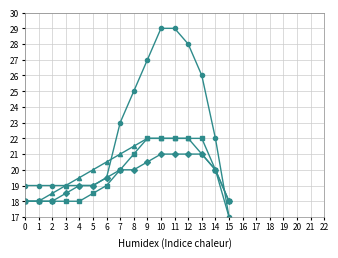

Count the number of categories in the chart.

16